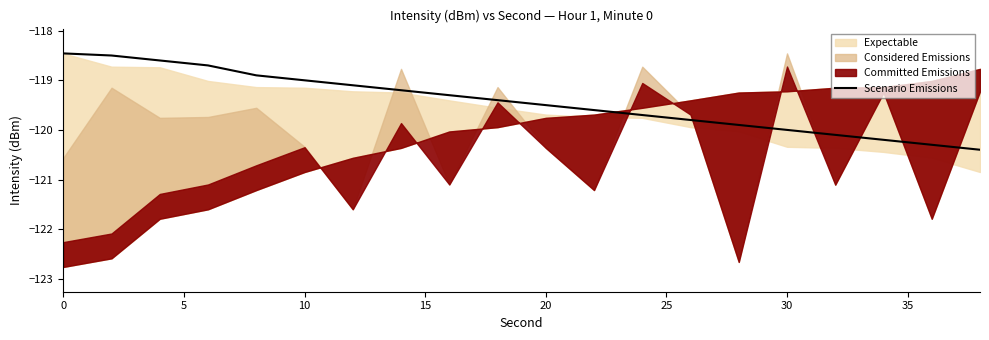

What is the difference between the second highest and minimum values?

1.9